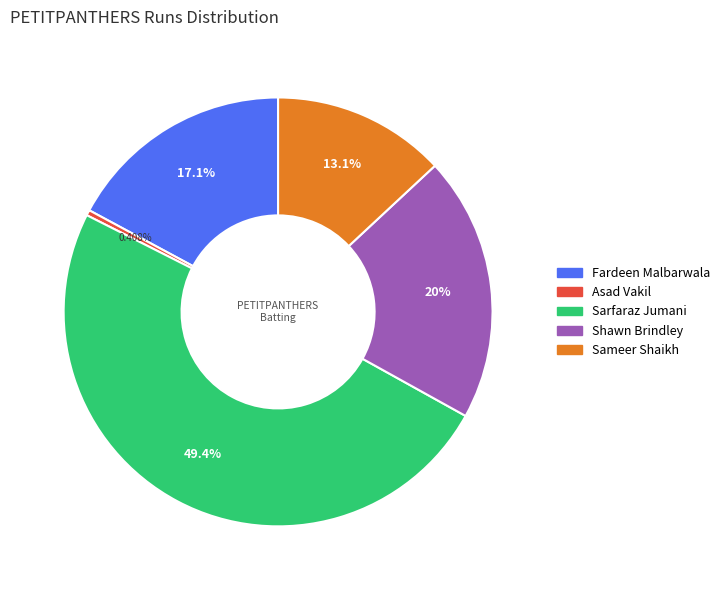

Which has a higher value, Shawn Brindley or Sameer Shaikh?

Shawn Brindley